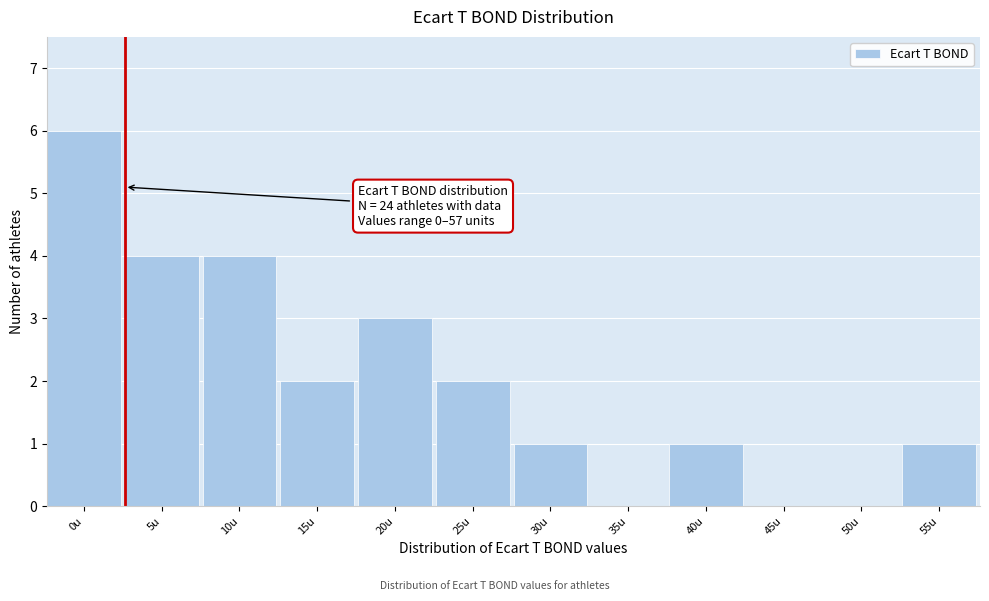

Reading left to right, what are all the values shown in this chart?

0u=6	5u=4	10u=4	15u=2	20u=3	25u=2	30u=1	35u=0	40u=1	45u=0	50u=0	55u=1